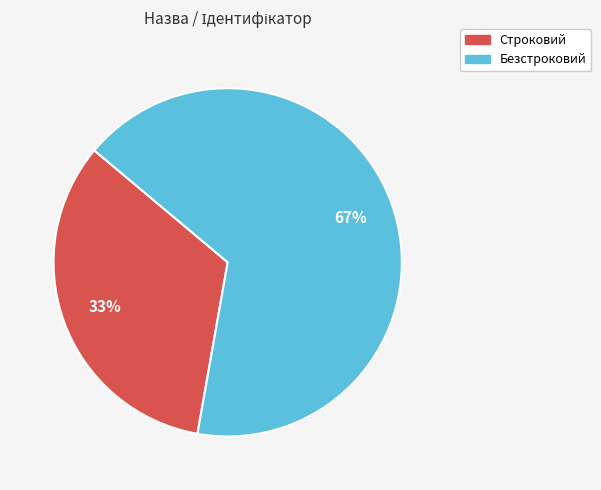

What percentage is the Безстроковий slice, to the nearest percent?

67%